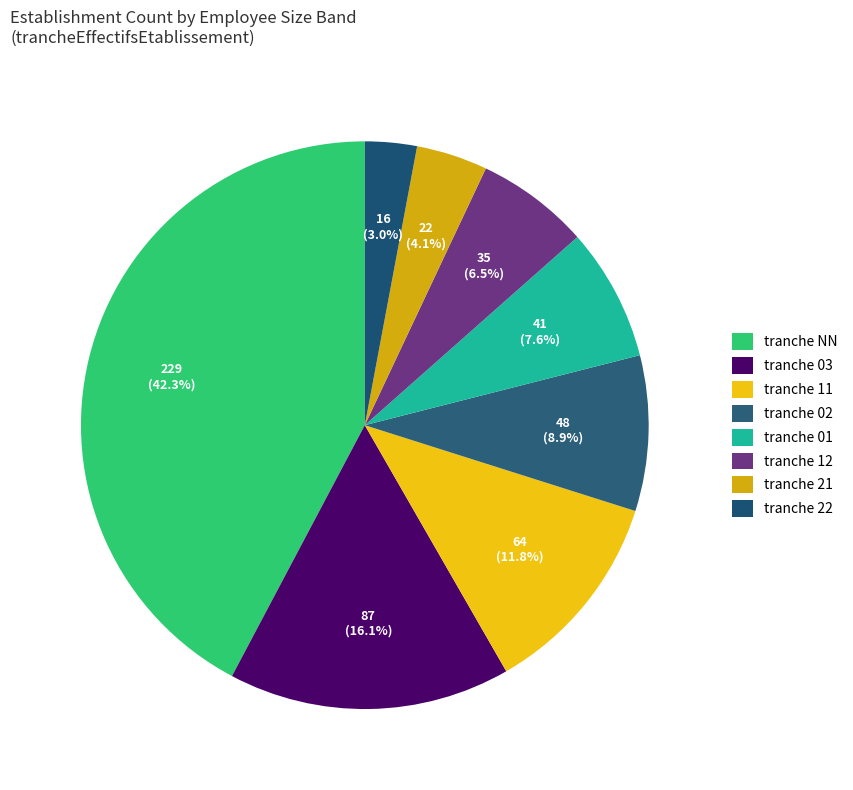

Count the number of slices in the pie.

8